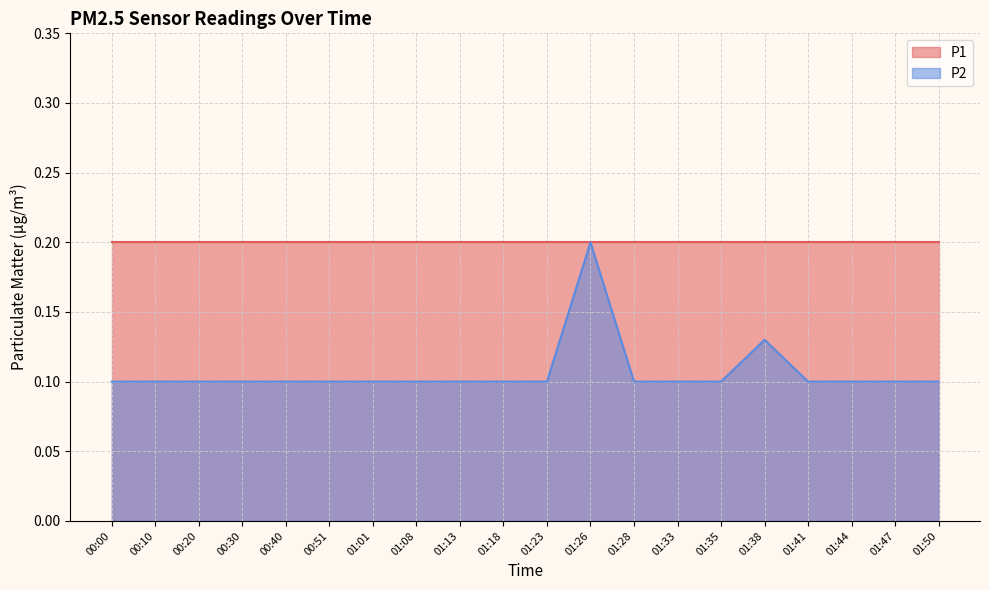

Where is the data nearest to the value 0?

00:00